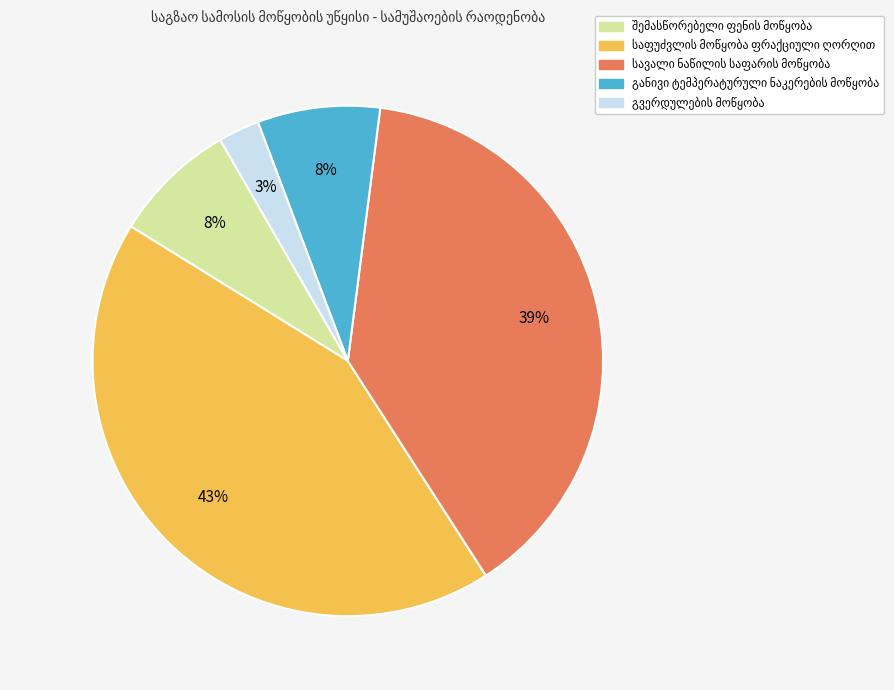

To the nearest percent, what is the difference between the largest and smallest slice percentages?

40%